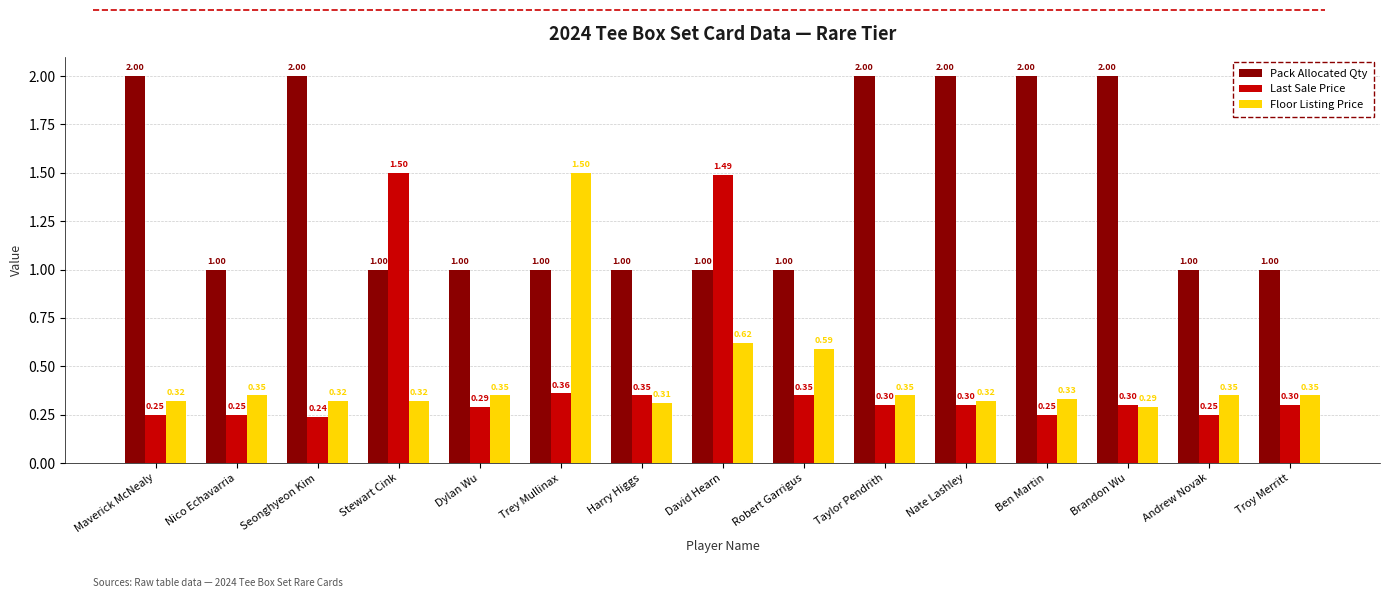

Are the bars horizontal?

No